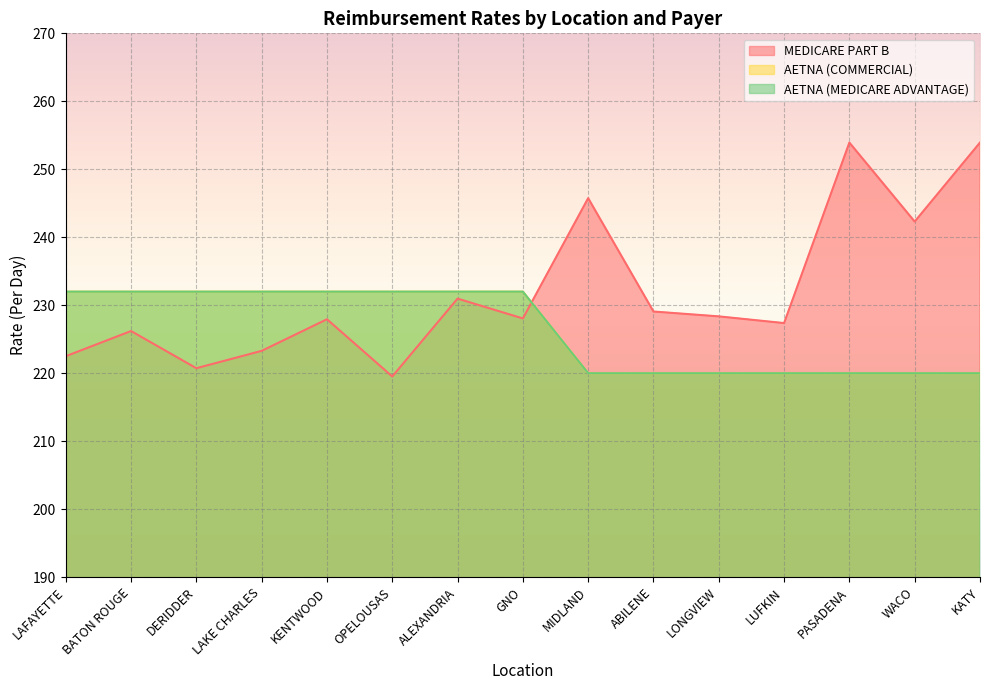

Reading left to right, extract all data points from this chart.

MEDICARE PART B: LAFAYETTE=222.5	BATON ROUGE=226.2	DERIDDER=220.7	LAKE CHARLES=223.3	KENTWOOD=227.9	OPELOUSAS=219.5	ALEXANDRIA=231.0	GNO=228.1	MIDLAND=245.8	ABILENE=229.1	LONGVIEW=228.4	LUFKIN=227.4	PASADENA=253.9	WACO=242.3	KATY=253.9
AETNA (COMMERCIAL): LAFAYETTE=232.0	BATON ROUGE=232.0	DERIDDER=232.0	LAKE CHARLES=232.0	KENTWOOD=232.0	OPELOUSAS=232.0	ALEXANDRIA=232.0	GNO=232.0	MIDLAND=220.0	ABILENE=220.0	LONGVIEW=220.0	LUFKIN=220.0	PASADENA=220.0	WACO=220.0	KATY=220.0
AETNA (MEDICARE ADVANTAGE): LAFAYETTE=232.0	BATON ROUGE=232.0	DERIDDER=232.0	LAKE CHARLES=232.0	KENTWOOD=232.0	OPELOUSAS=232.0	ALEXANDRIA=232.0	GNO=232.0	MIDLAND=220.0	ABILENE=220.0	LONGVIEW=220.0	LUFKIN=220.0	PASADENA=220.0	WACO=220.0	KATY=220.0